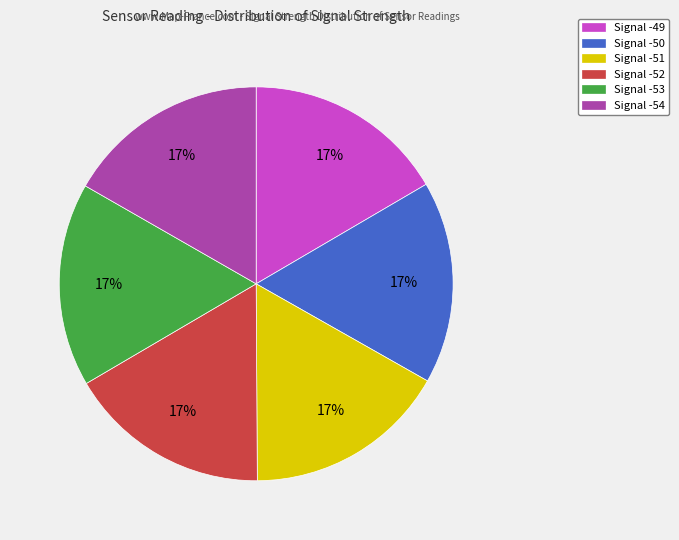

Approximately how many times larger is the value at Signal -50 compared to Signal -51?

1.0